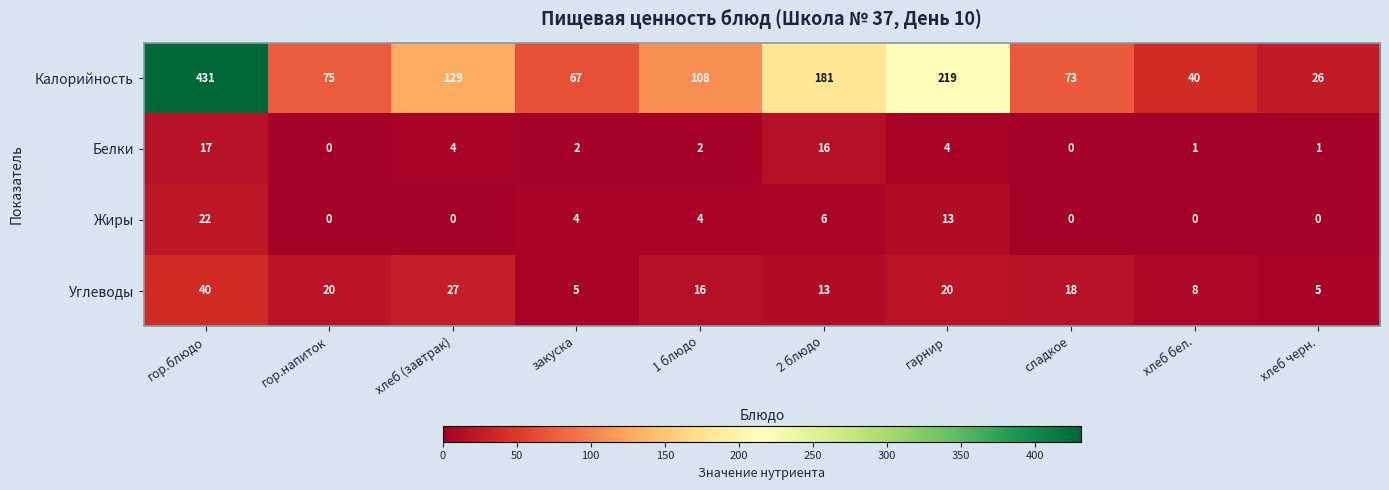

Which series has the widest spread of values?

Калорийность